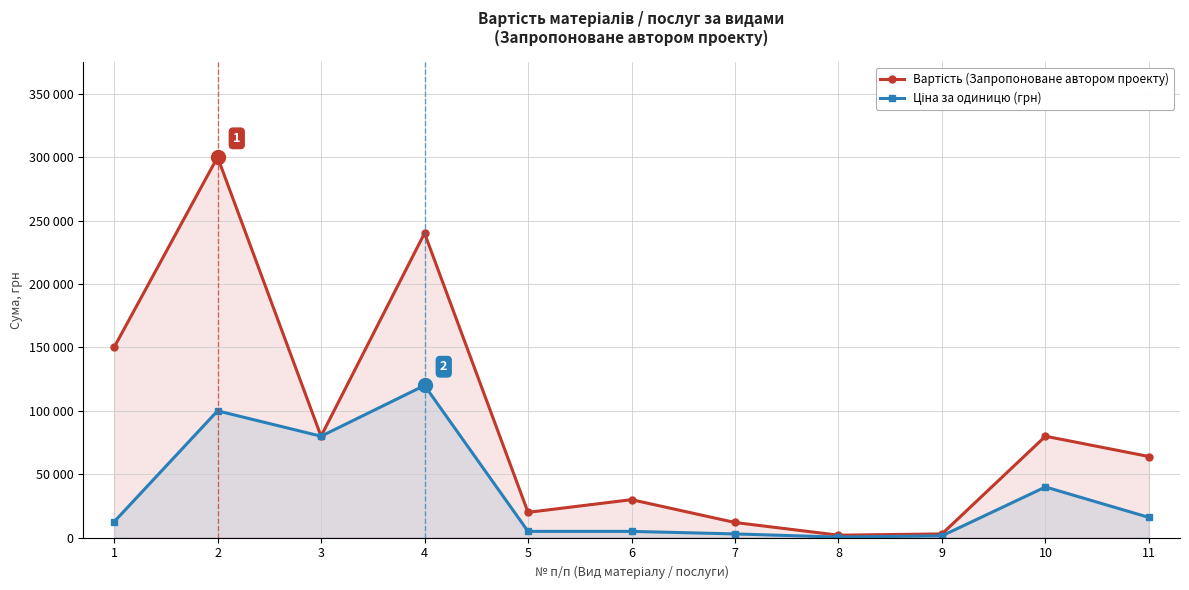

Between 1 and 9, which series saw the biggest shift?

Вартість (Запропоноване автором проекту)